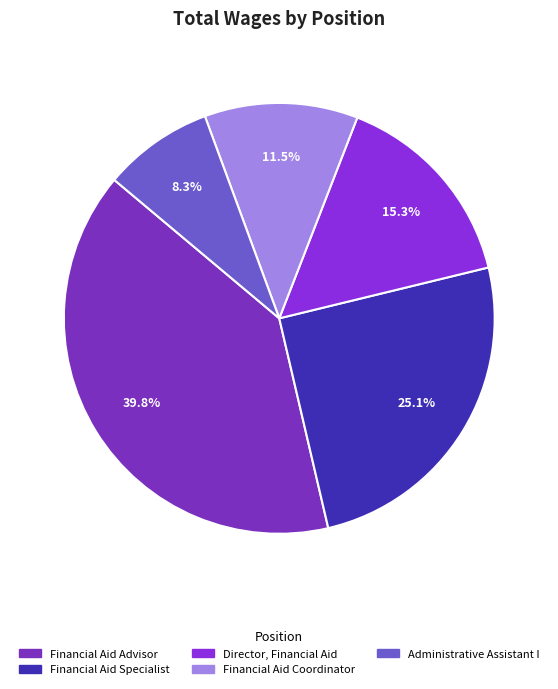

Rank the categories by value from highest to lowest.

Financial Aid Advisor, Financial Aid Specialist, Director, Financial Aid, Financial Aid Coordinator, Administrative Assistant I